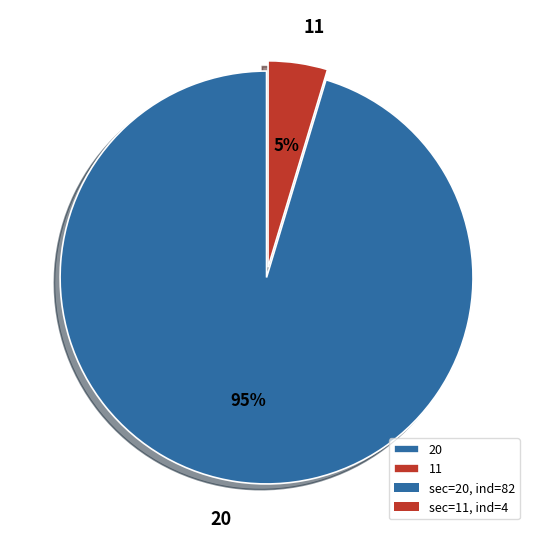

Is the sum of 11 and 20 greater than half?

Yes